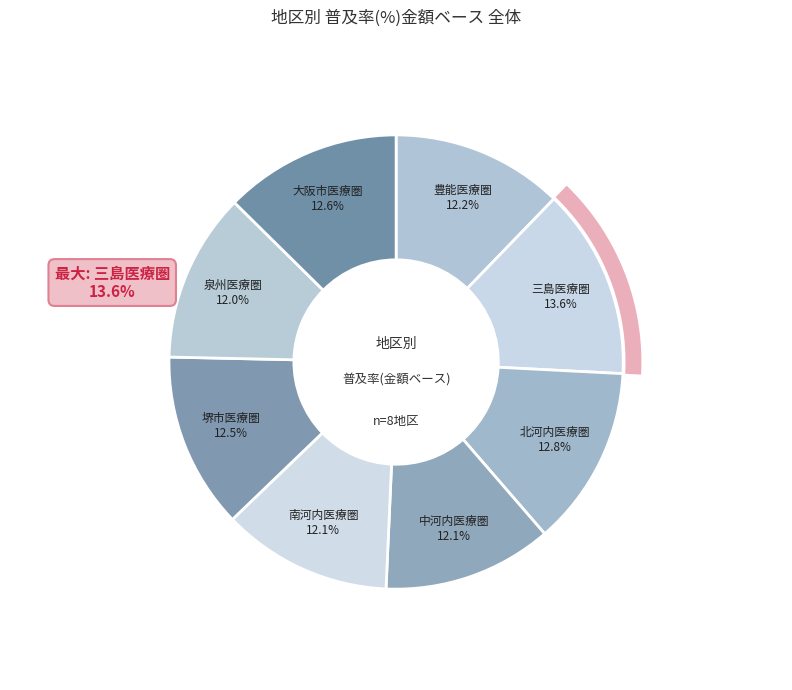

Does 南河内医療圏 represent more than half of the total?

No